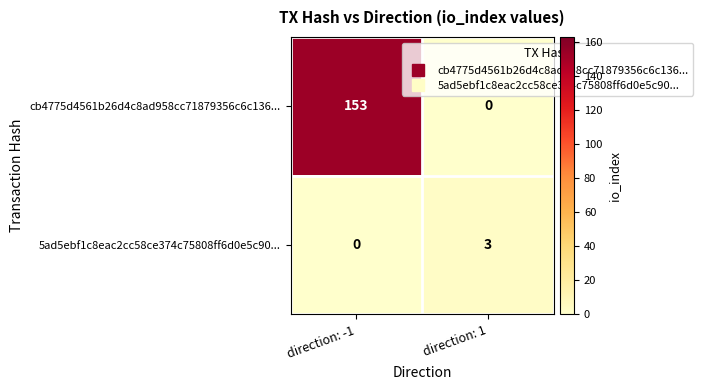

What is the total value across all series at direction: 1?

3